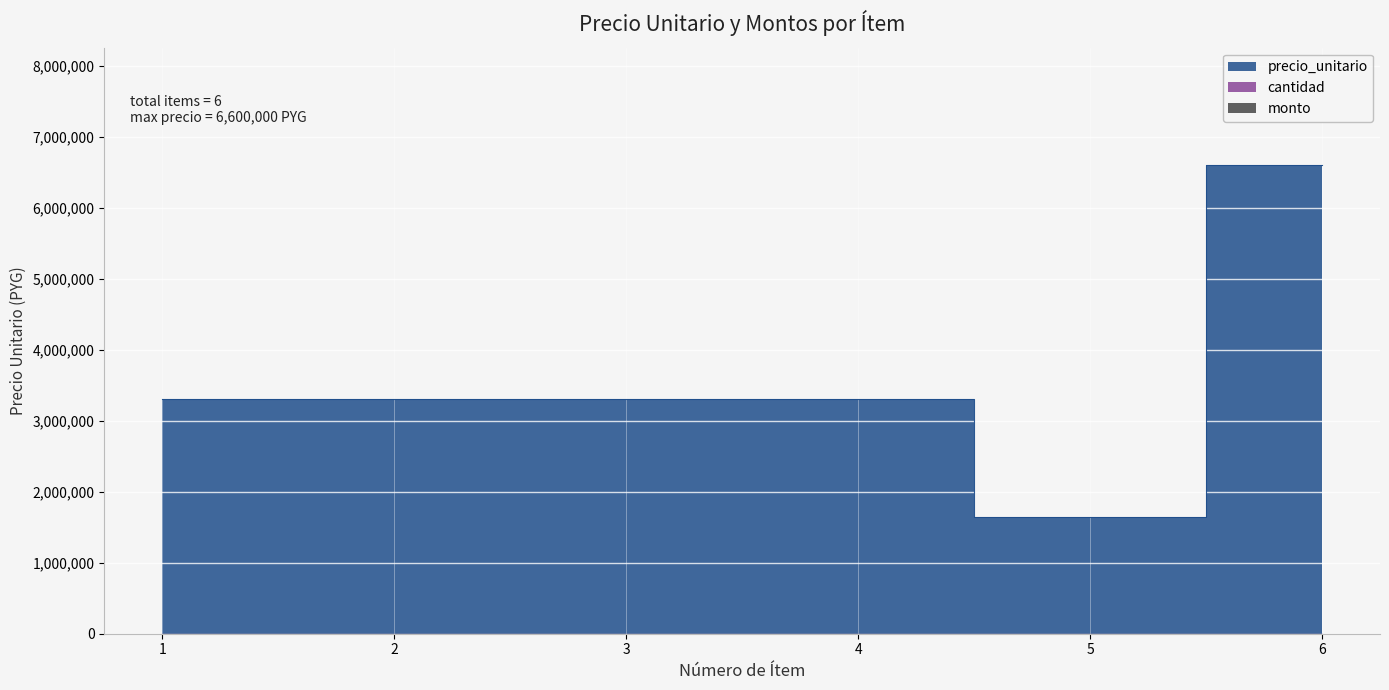

Count the number of categories in the chart.

6